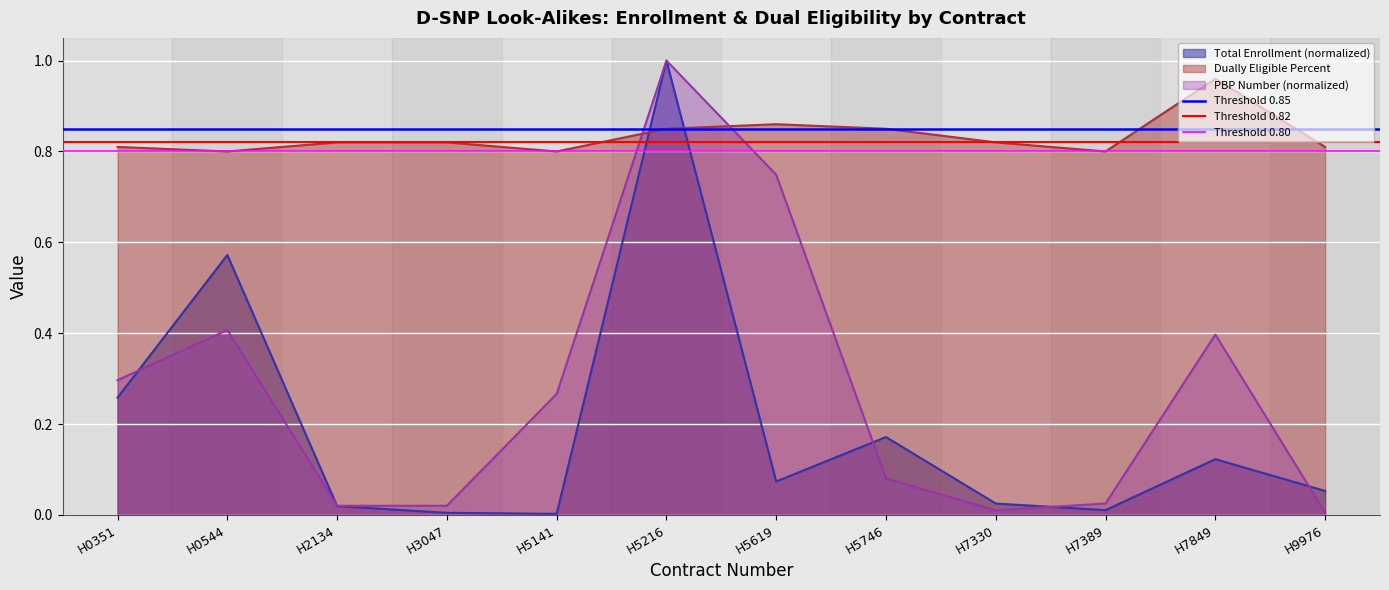

The Threshold 0.80 series shows 0.8 at H0351. True or false?

True